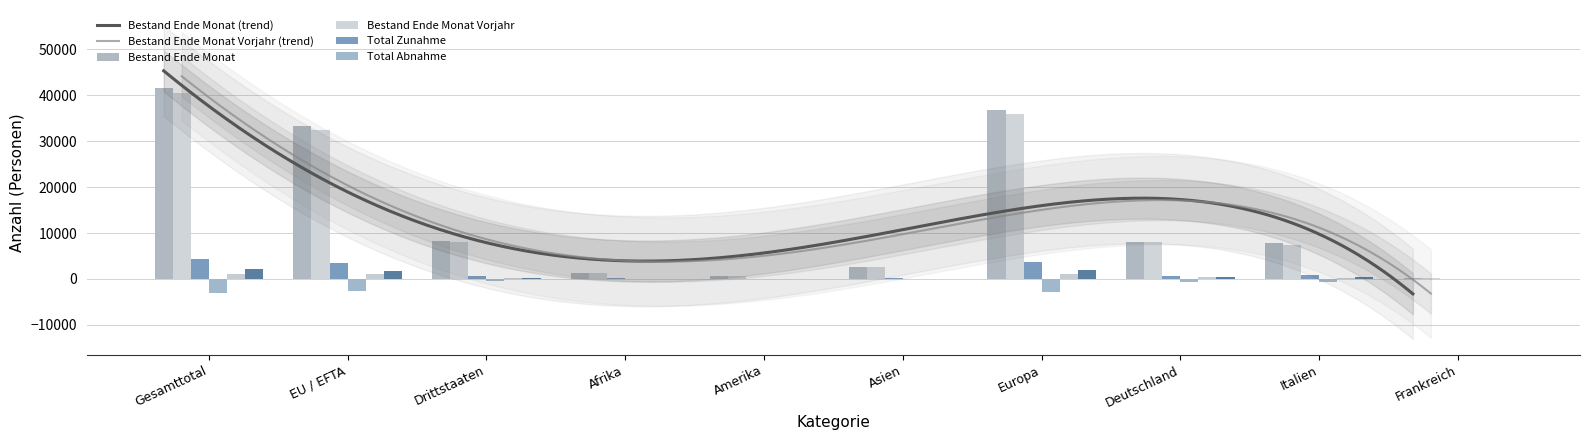

Reading right to left, transcribe all the data shown in this chart.

Bestand Ende Monat: 241	7727	8087	36760	2675	728	1305	8241	33303	41544
Bestand Ende Monat Vorjahr: 250	7454	7971	35923	2524	705	1220	8001	32447	40448
Total Zunahme: 20	828	727	3715	317	83	124	748	3496	4244
Total Abnahme: -38	-596	-610	-2795	-111	-46	-28	-388	-2595	-2983
Zuzug aus anderem Kt: 18	227	337	1075	32	14	12	105	1028	1133
Effektive Einwanderung: 10	512	499	1923	97	52	49	286	1837	2123